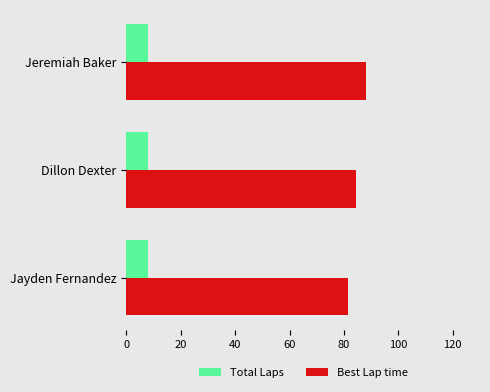

Rank the series by their maximum value, from lowest to highest.

Total Laps, Best Lap time